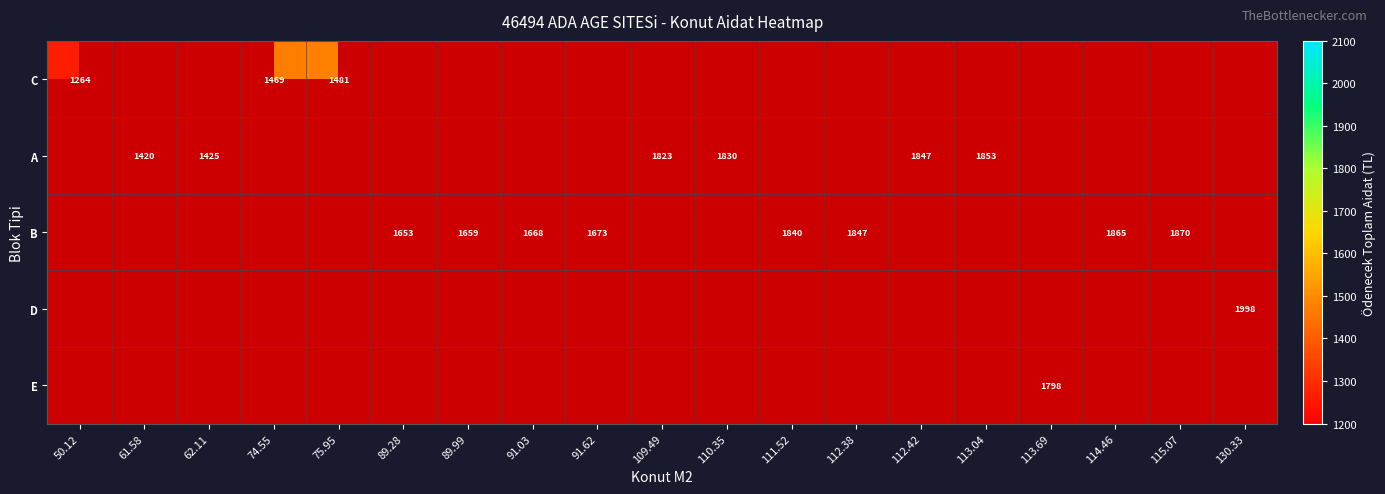

Is it true that B equals 2511.0 at 89.99?

False